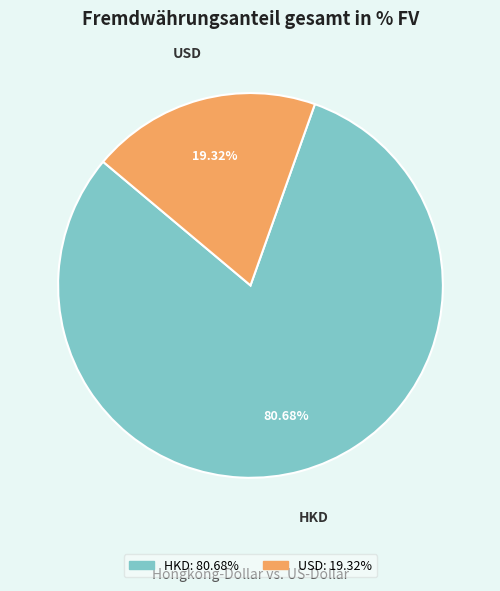

Which category accounts for the majority?

HKD